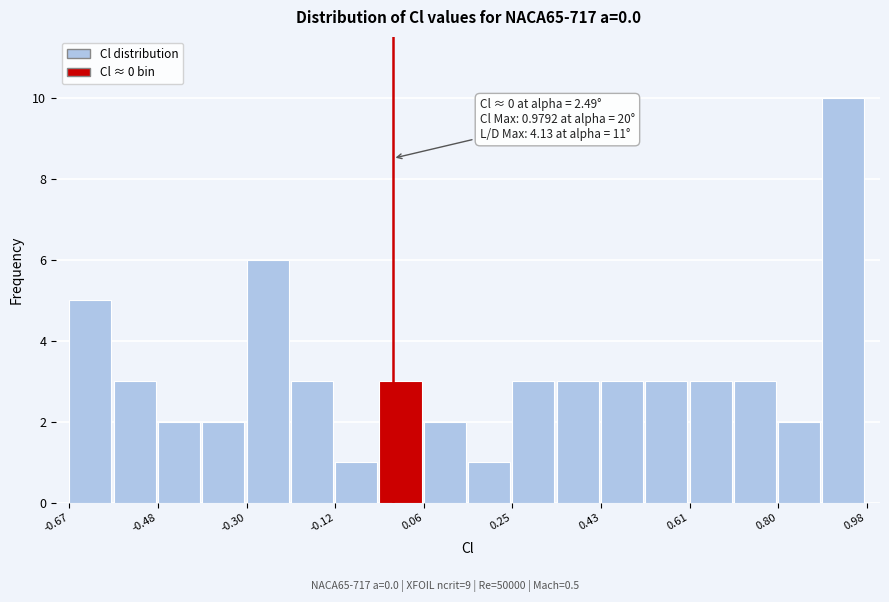

Which range on the x-axis has the tallest bar?

0.88 to 0.98